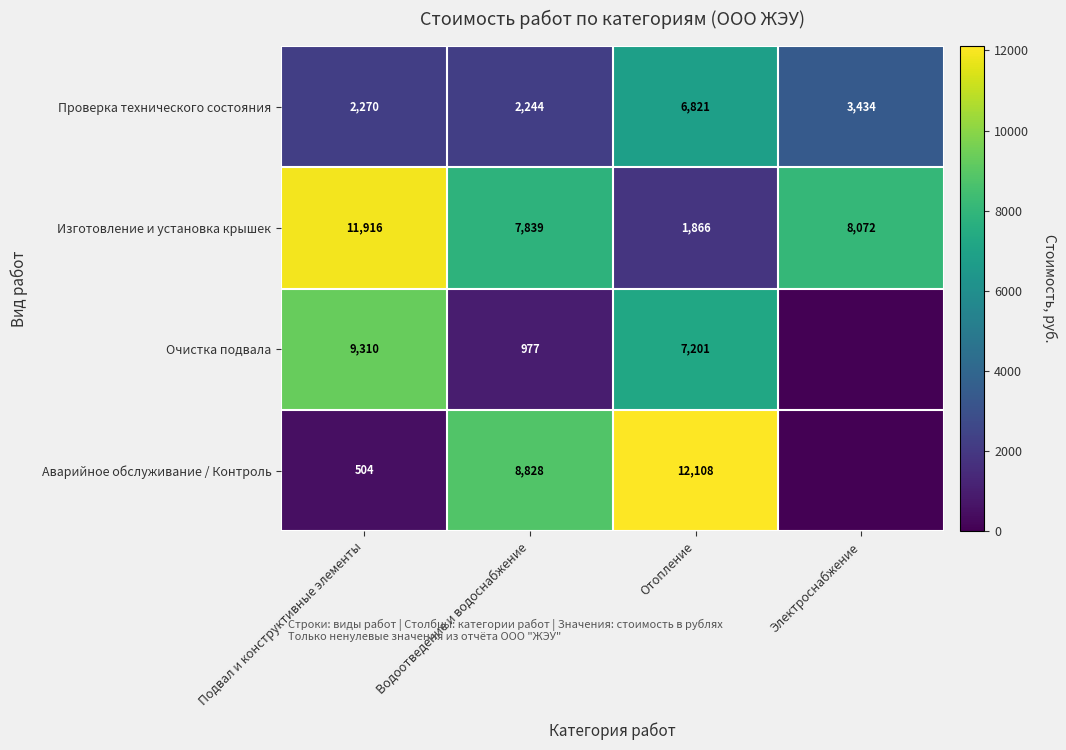

What is the difference between the maximum and minimum values in the Проверка технического состояния series?

4577